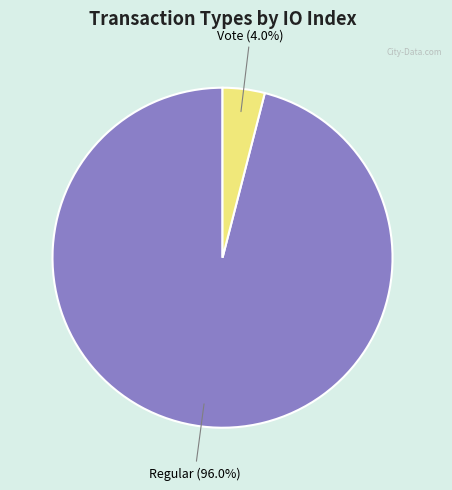

What percentage is NOT represented by Vote (4.0%)?

96.0%